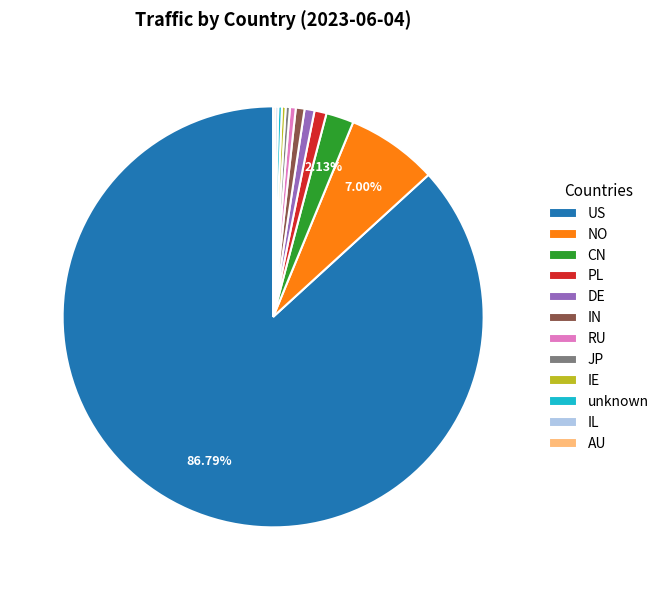

To the nearest percent, what is the average slice percentage?

8%